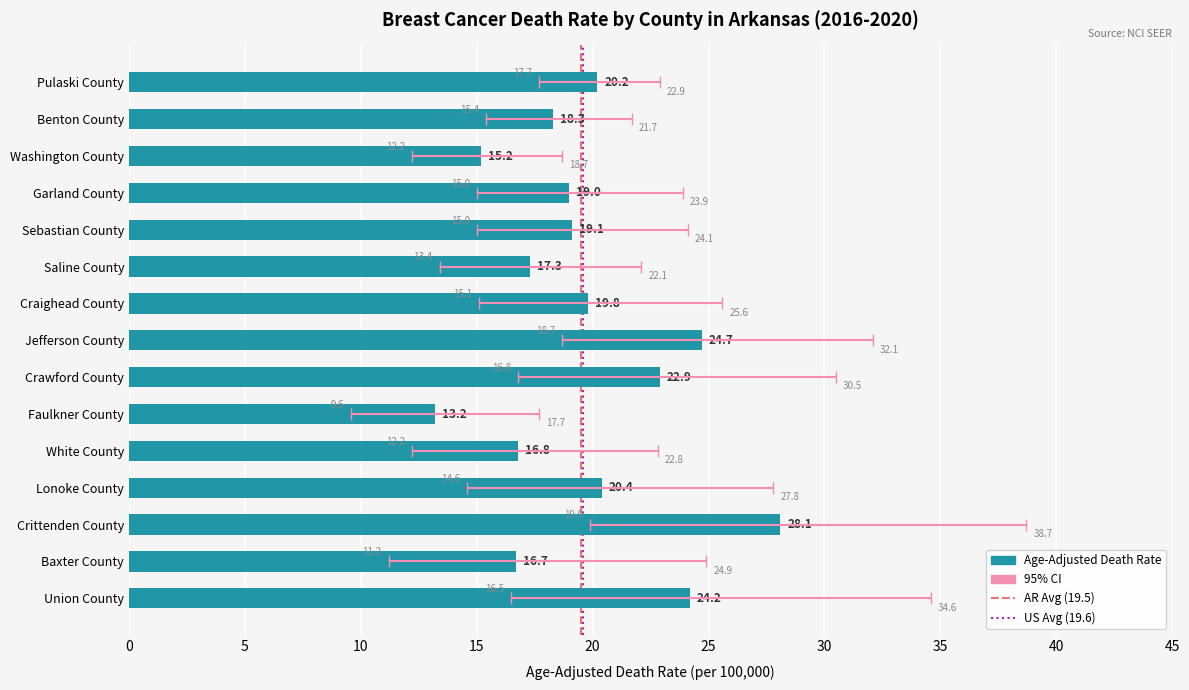

The value at Saline County is 29.3. True or false?

False